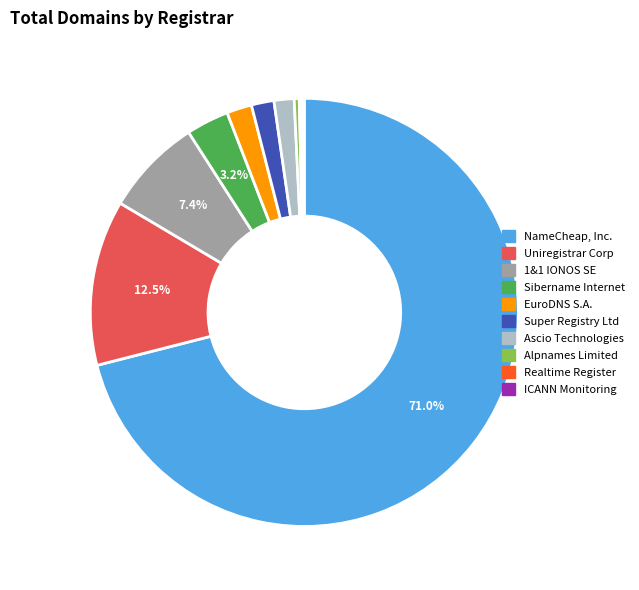

To the nearest percent, what is the average slice percentage?

10%